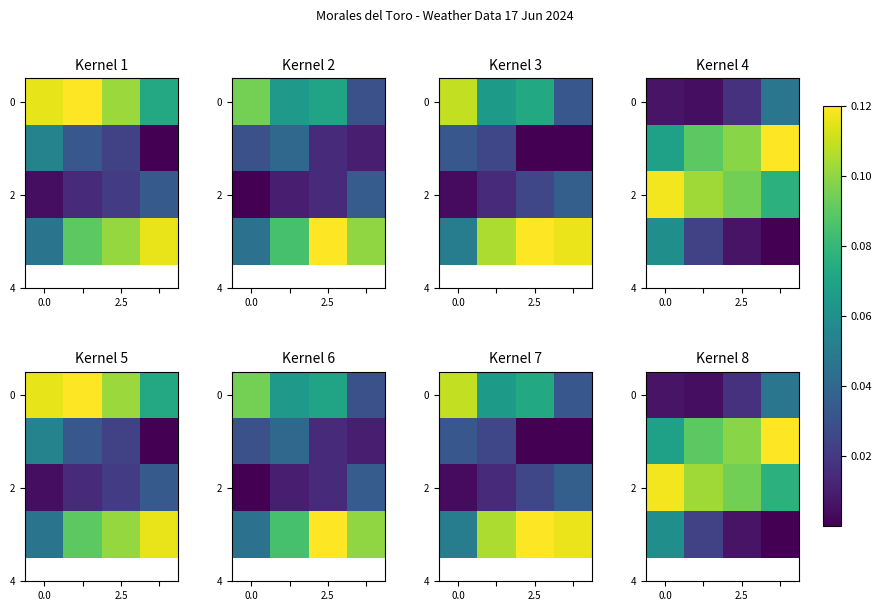

What is the total value across all series at 0.0?

0.3